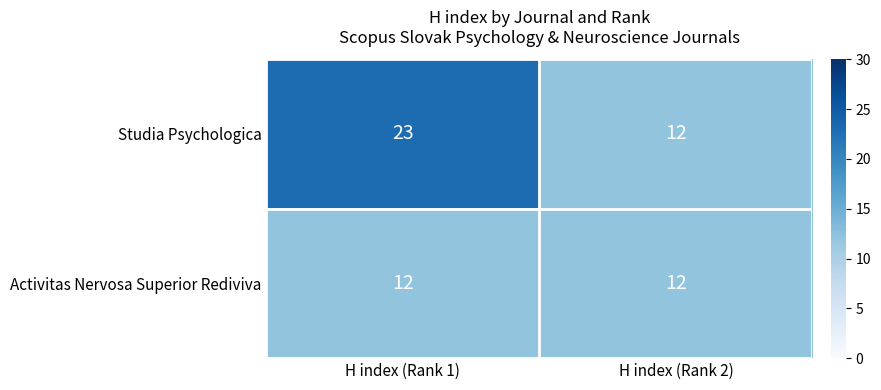

Is it true that Studia Psychologica equals 12 at H index (Rank 2)?

True